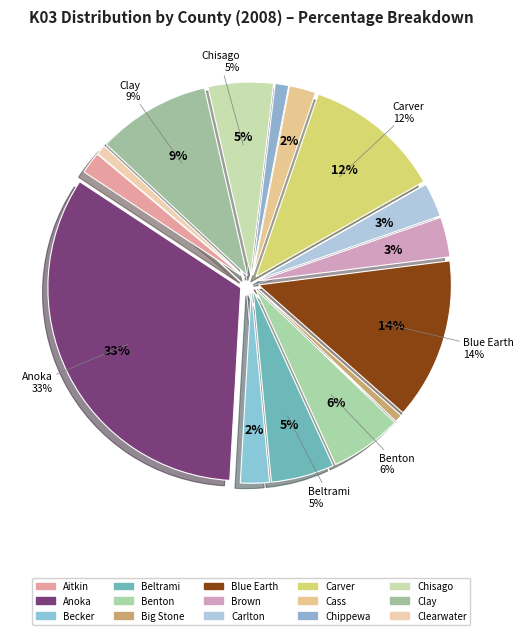

Approximately how many times larger is the value at Brown compared to Chisago?

0.6